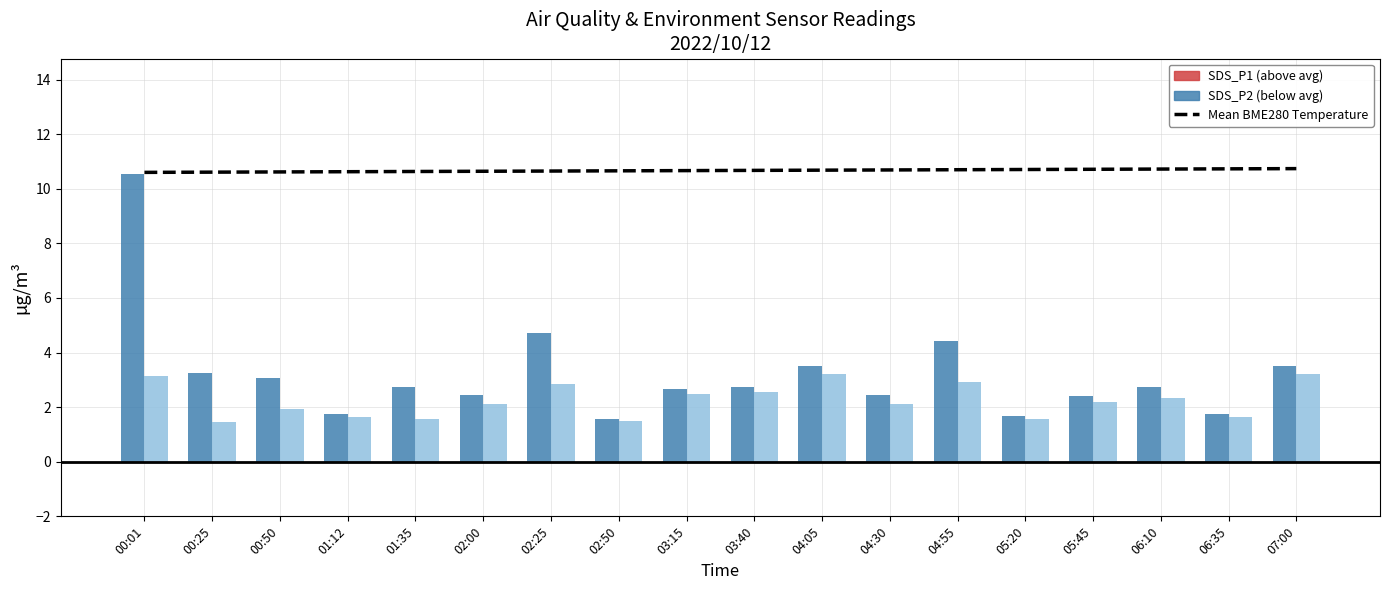

Reading left to right, extract all data points from this chart.

00:01=10.6	00:25=10.6	00:50=10.6	01:12=10.6	01:35=10.6	02:00=10.6	02:25=10.6	02:50=10.7	03:15=10.7	03:40=10.7	04:05=10.7	04:30=10.7	04:55=10.7	05:20=10.7	05:45=10.7	06:10=10.7	06:35=10.7	07:00=10.7